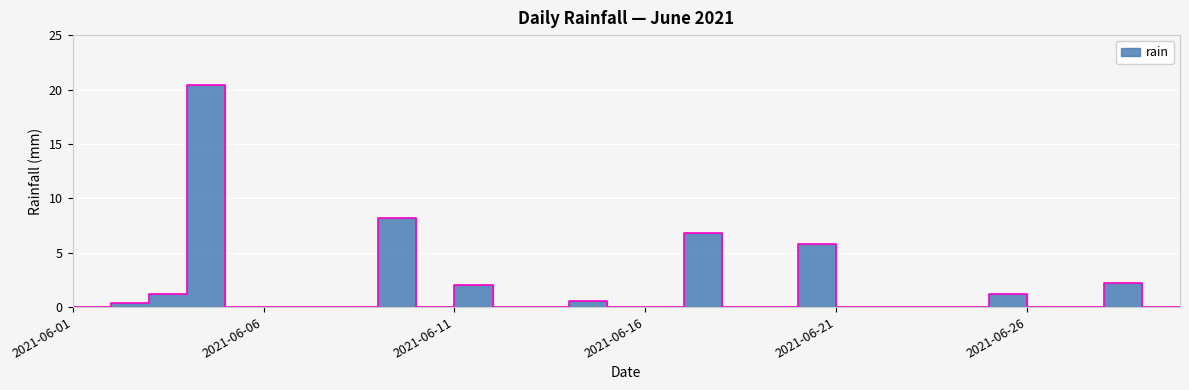

List the labels in order of value, smallest first.

2021-06-01, 2021-06-05, 2021-06-06, 2021-06-07, 2021-06-08, 2021-06-10, 2021-06-12, 2021-06-13, 2021-06-15, 2021-06-16, 2021-06-18, 2021-06-19, 2021-06-21, 2021-06-22, 2021-06-23, 2021-06-24, 2021-06-26, 2021-06-27, 2021-06-29, 2021-06-30, 2021-06-02, 2021-06-14, 2021-06-03, 2021-06-25, 2021-06-11, 2021-06-28, 2021-06-20, 2021-06-17, 2021-06-09, 2021-06-04